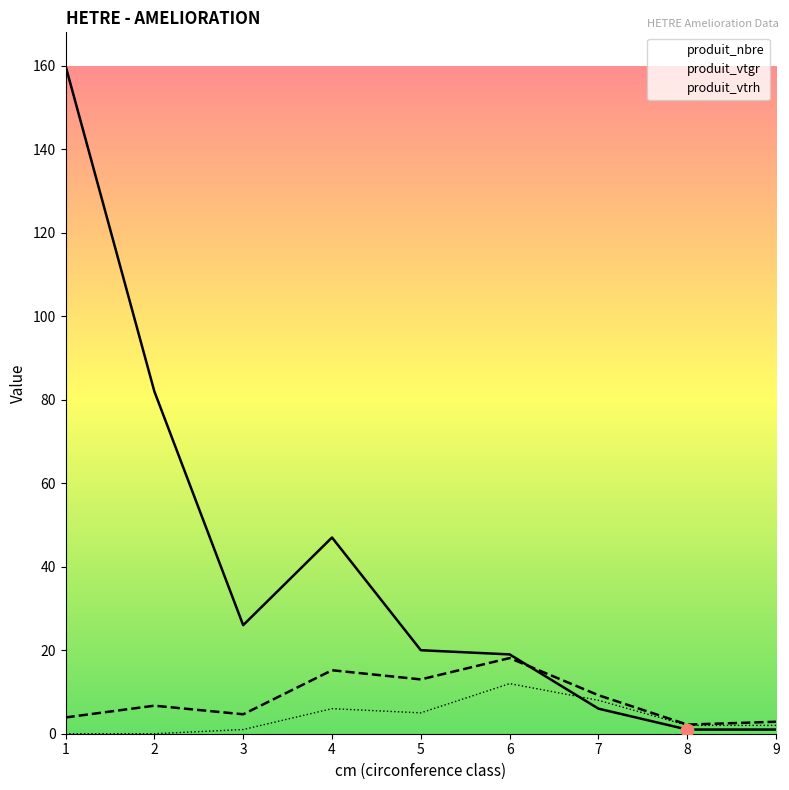

At how many categories does at least one series exceed 140?

1